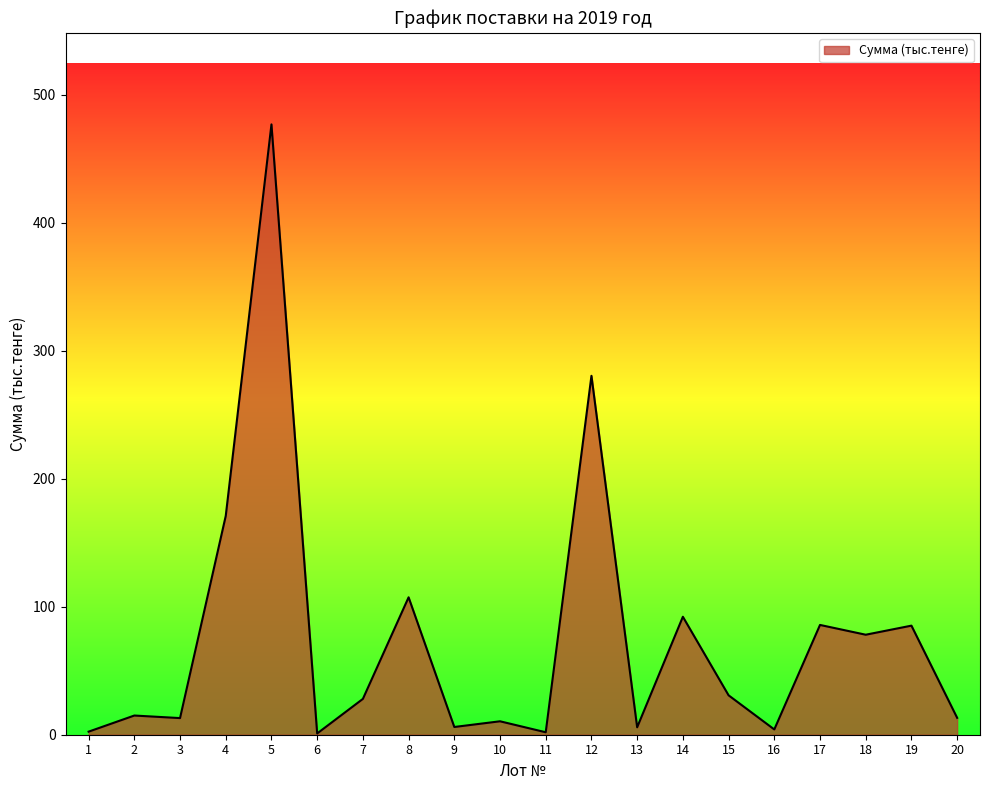

What is the difference between the maximum and minimum values?

476.0